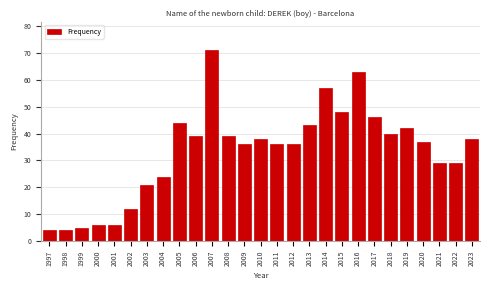

Reading left to right, extract all data points from this chart.

1997=4	1998=4	1999=5	2000=6	2001=6	2002=12	2003=21	2004=24	2005=44	2006=39	2007=71	2008=39	2009=36	2010=38	2011=36	2012=36	2013=43	2014=57	2015=48	2016=63	2017=46	2018=40	2019=42	2020=37	2021=29	2022=29	2023=38